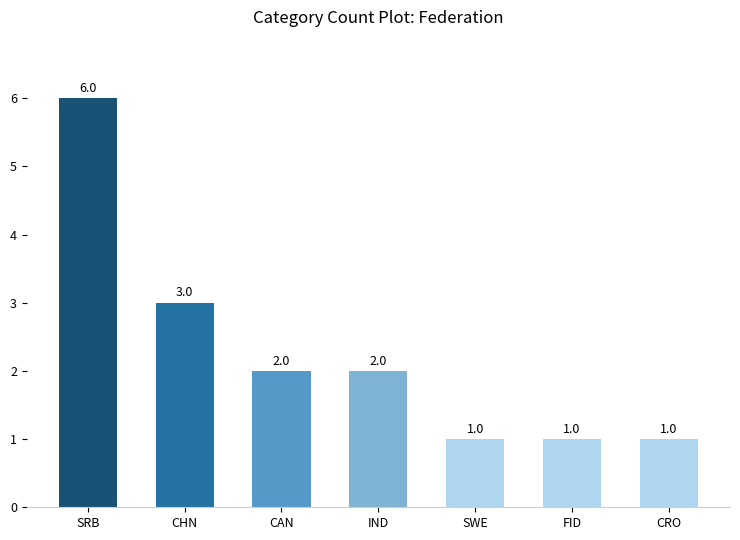

Does the chart contain stacked bars?

No